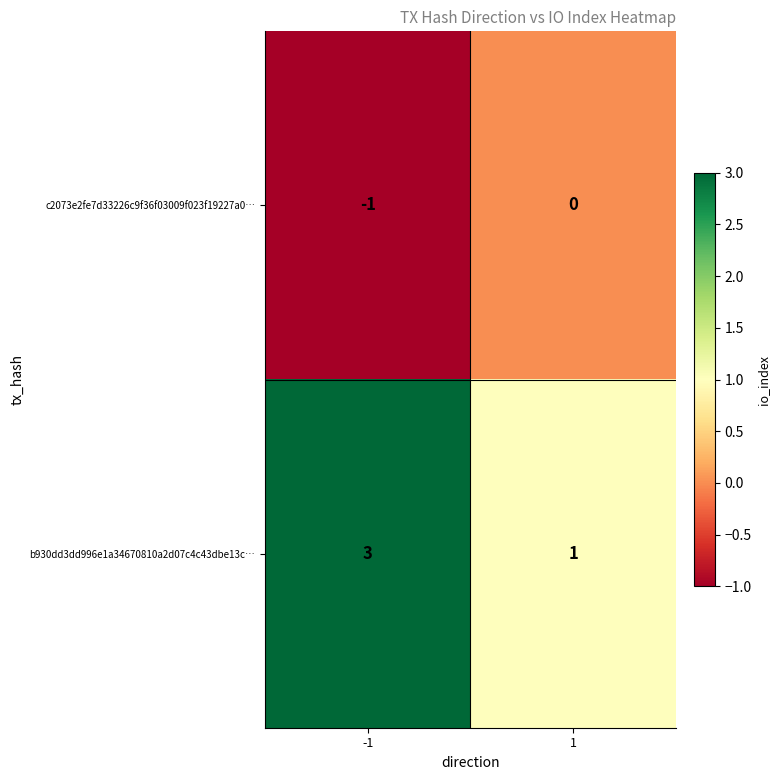

The value of b930dd3dd996e1a34670810a2d07c4c43dbe13c… at 1 is 1. True or false?

True